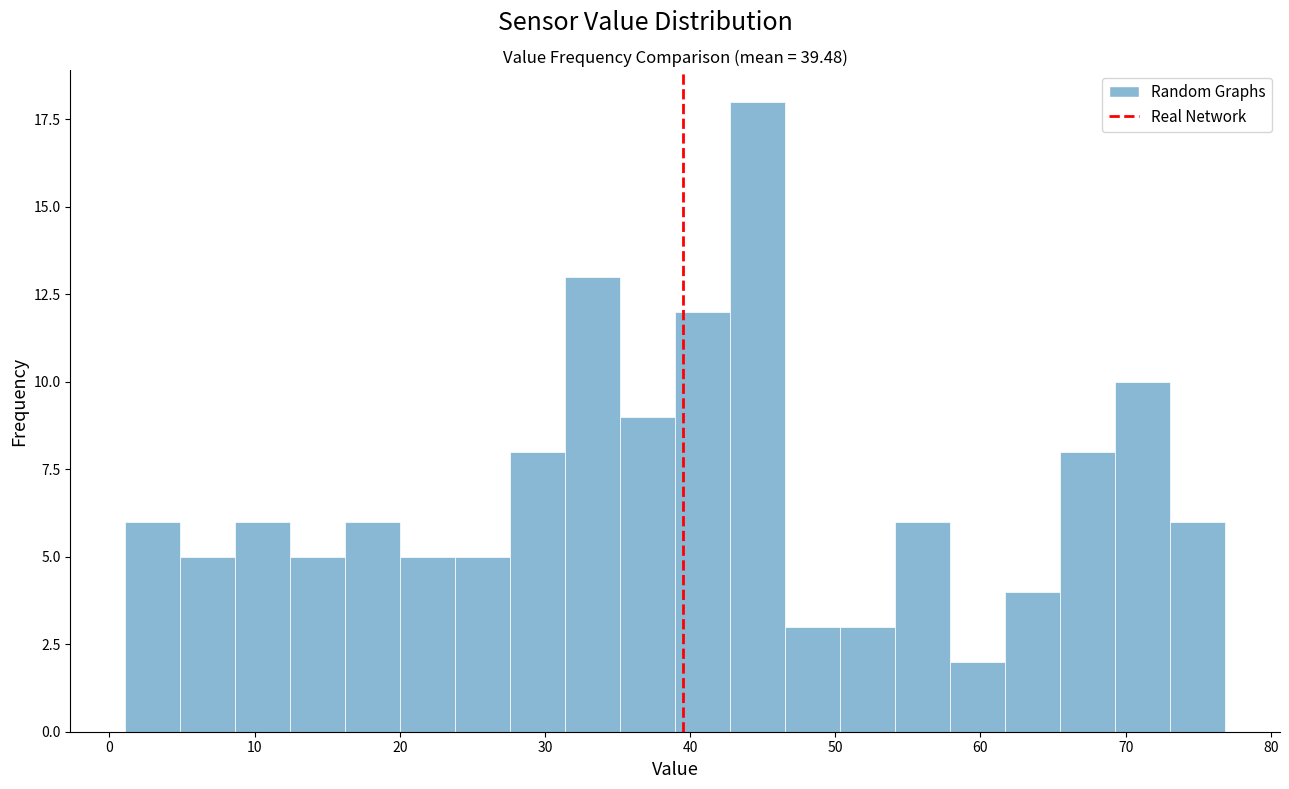

Around what value on the x-axis is the tallest bar? Give the approximate position of its centre, as read against the axis.

45